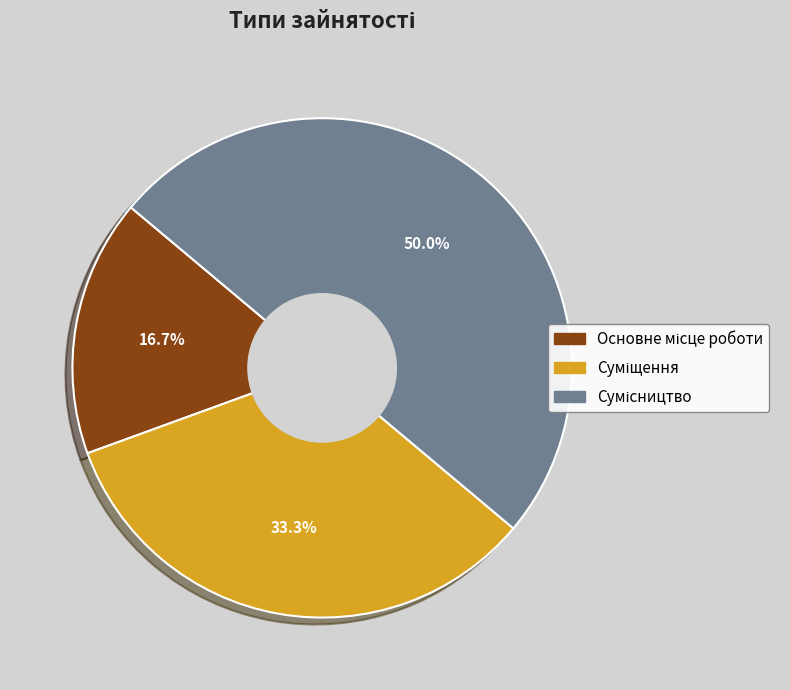

What is the change in value from Суміщення to Сумісництво?

+1